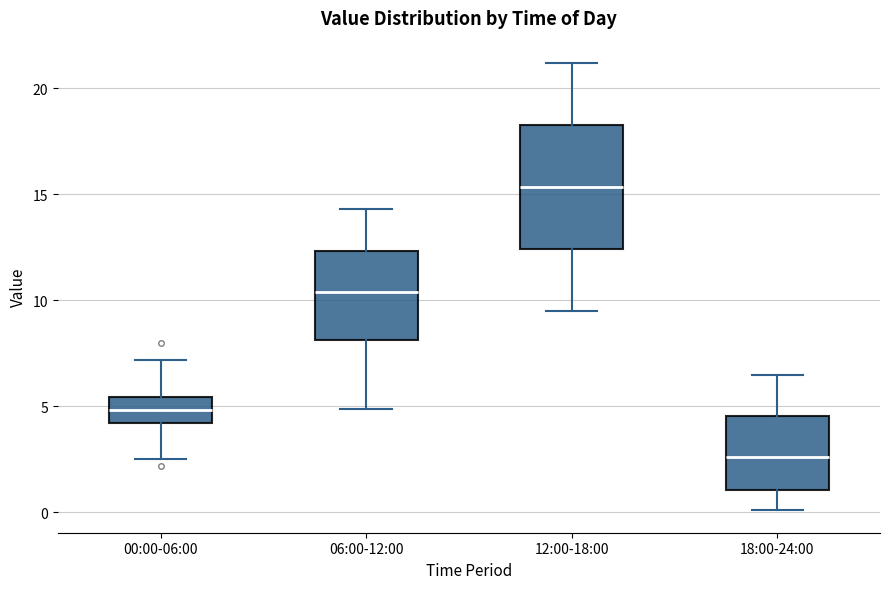

Reading left to right, read every box against the y-axis: the position of its median line, the range the box covers, and the ends of its whiskers. The values are not printed on the chart, so give them approximately, as read against the axis.

00:00-06:00: median 5.0, box 4.0 to 5.5, whiskers 2.5 to 7.0
06:00-12:00: median 10.5, box 8.0 to 12.5, whiskers 5.0 to 14.5
12:00-18:00: median 15.5, box 12.5 to 18.5, whiskers 9.5 to 21.0
18:00-24:00: median 2.5, box 1.0 to 4.5, whiskers 0.0 to 6.5